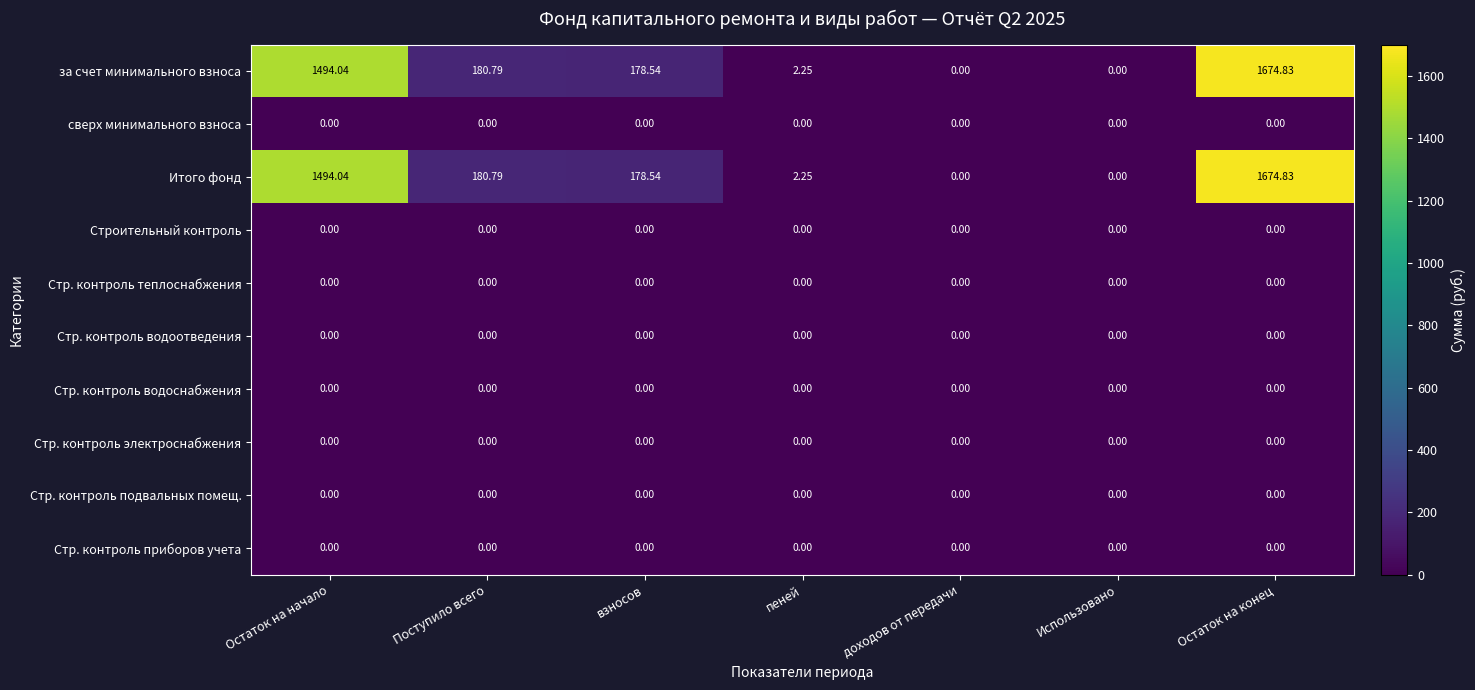

At which category is the sum across all series the highest?

Остаток на конец